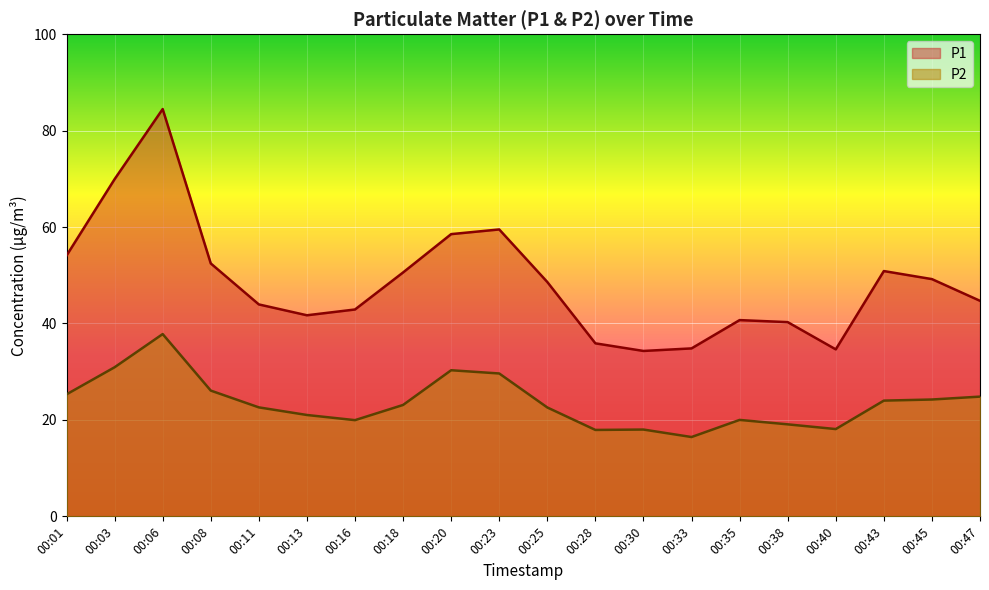

Between 00:08 and 00:18, which is larger?

00:08